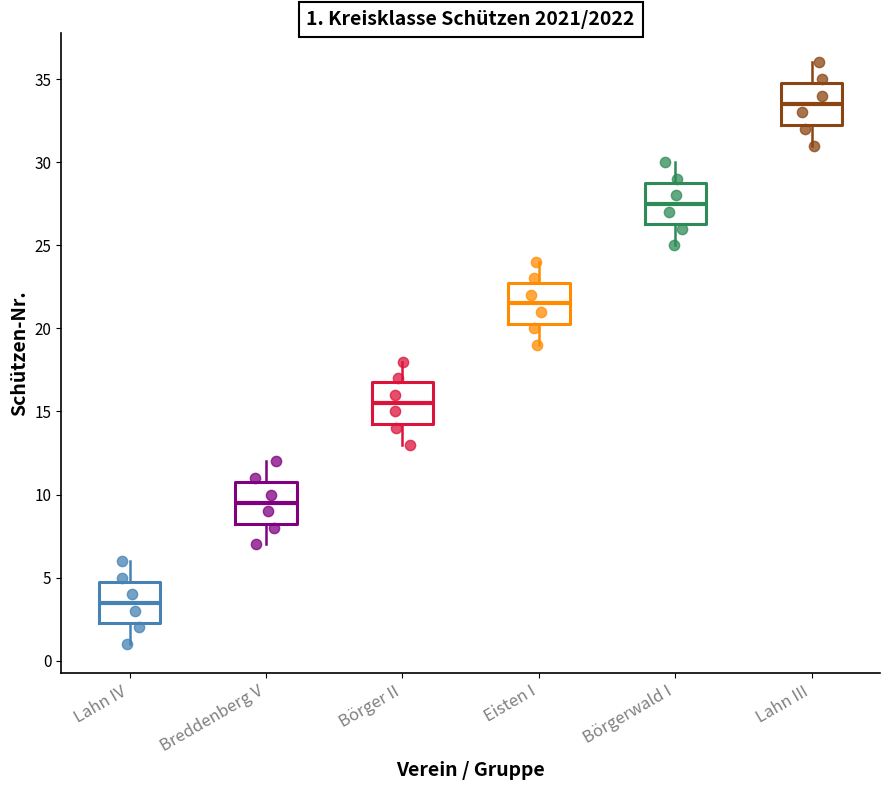

Which box's median line is the lowest?

Lahn IV